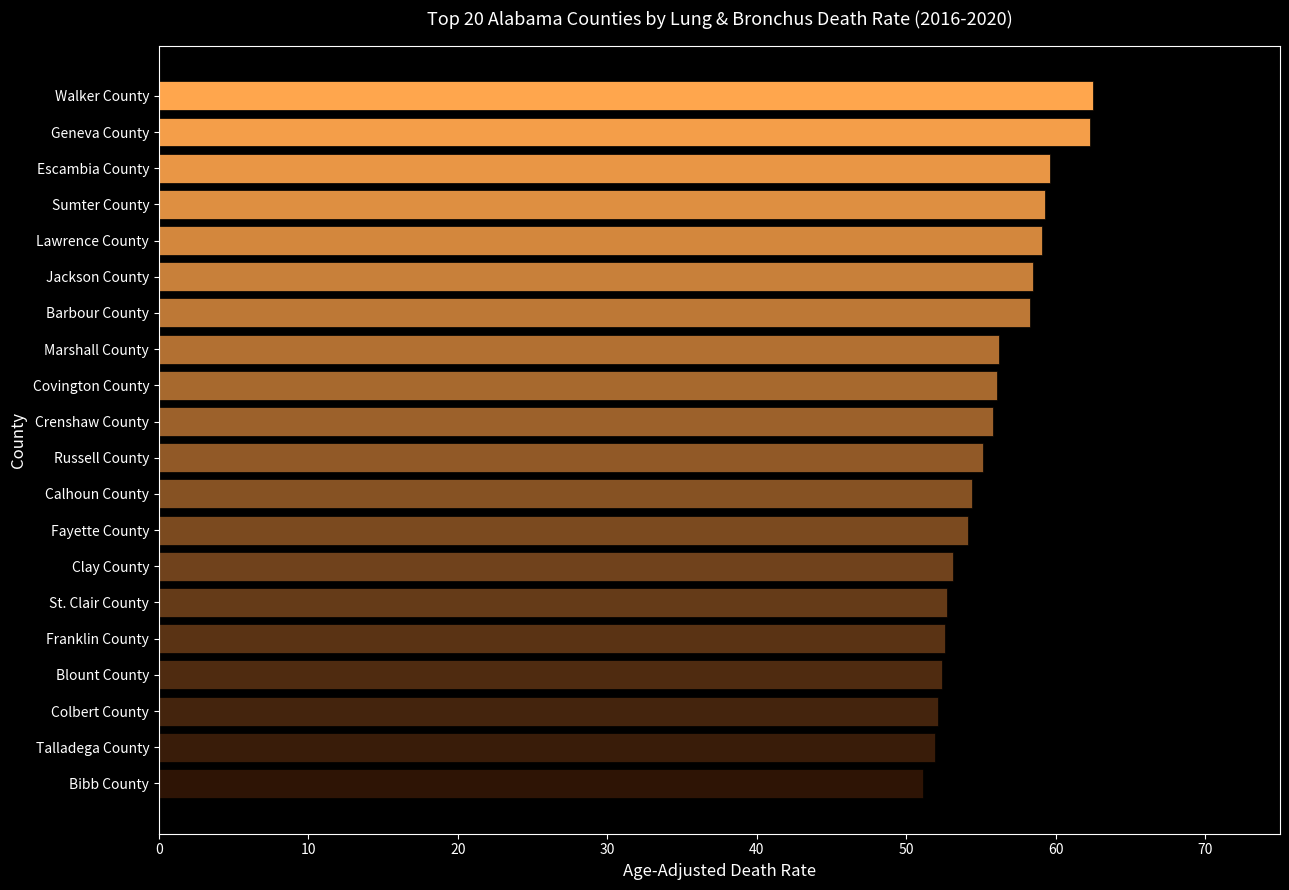

What is the greatest value displayed?

62.5